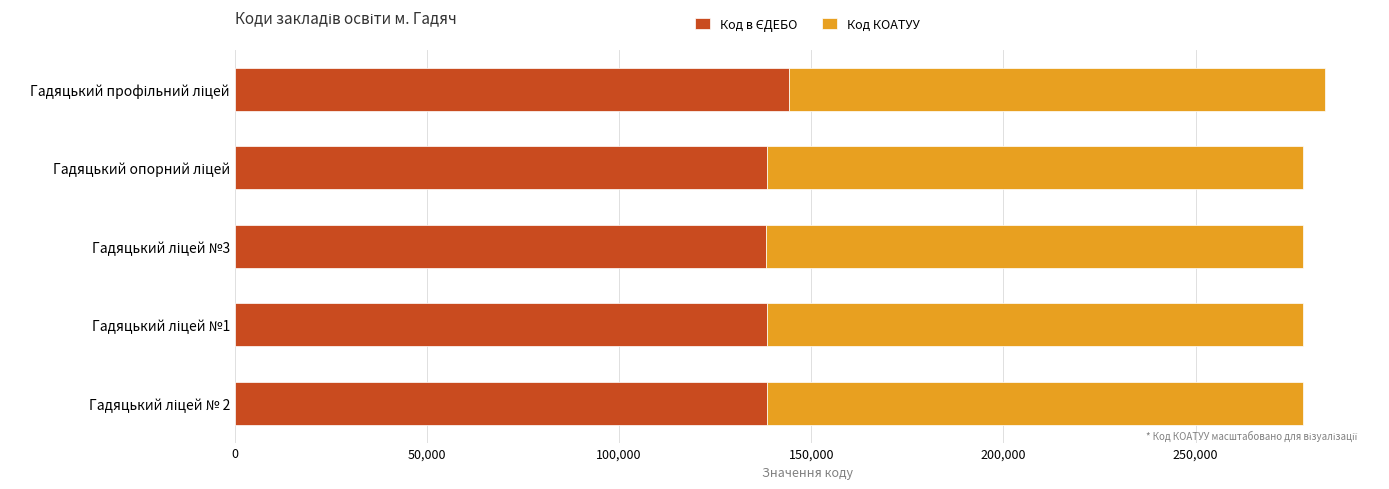

How many series are shown in this chart?

2